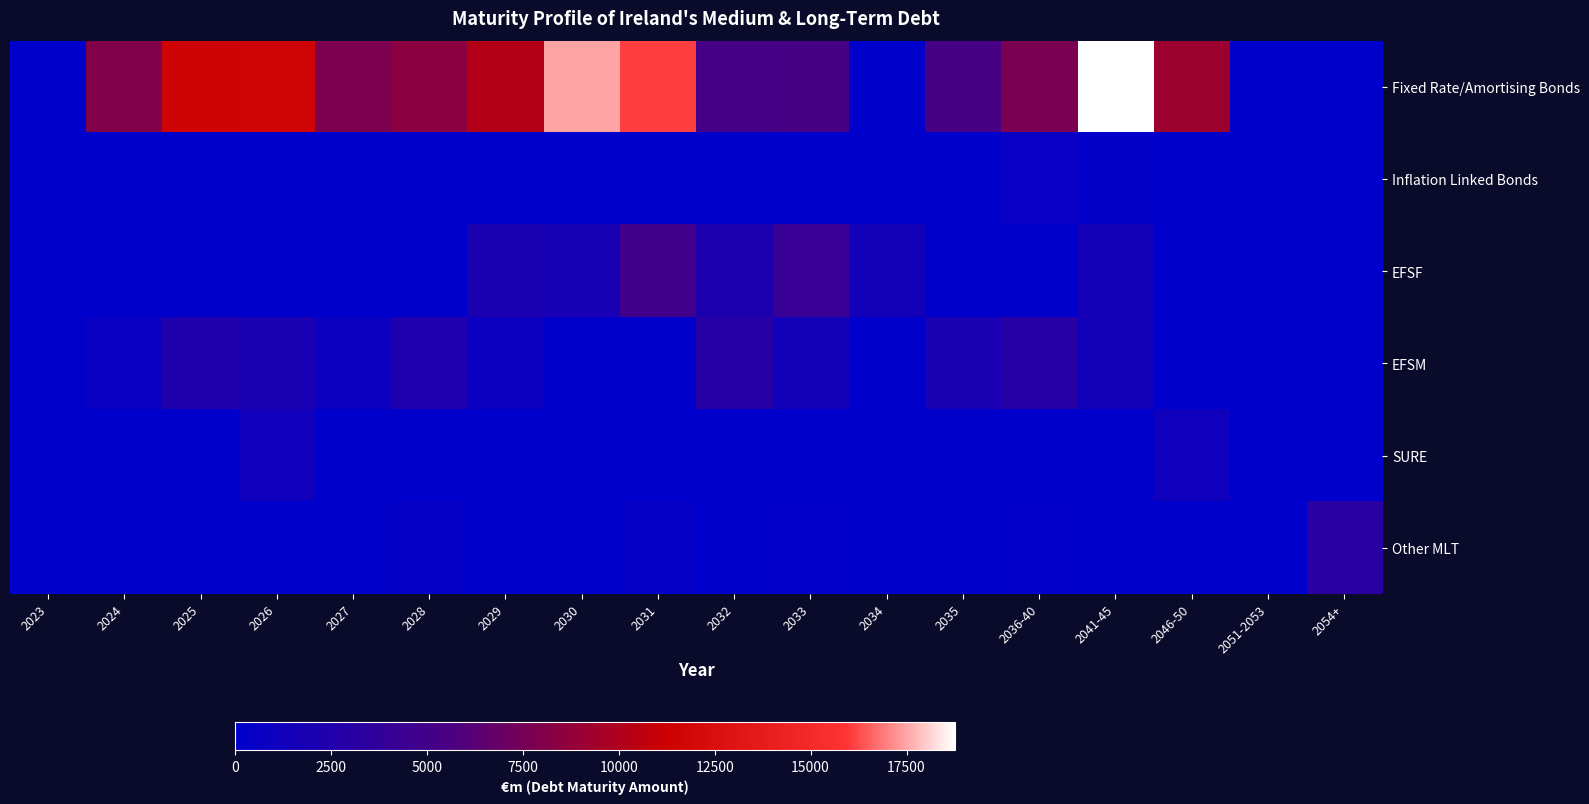

At how many categories does at least one series exceed 17071?

2